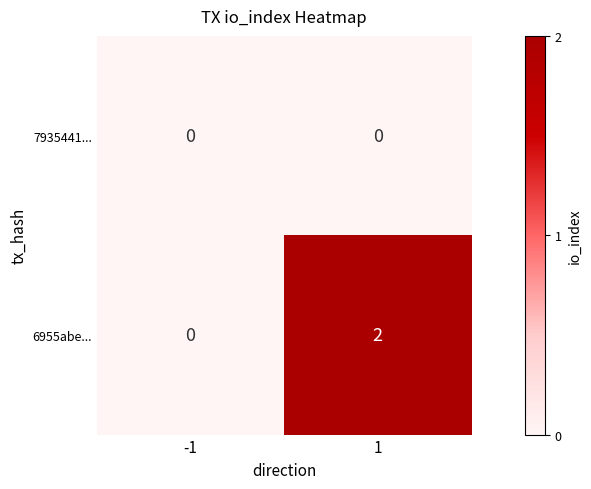

List the series in order of their overall mean, highest first.

6955abe..., 7935441...